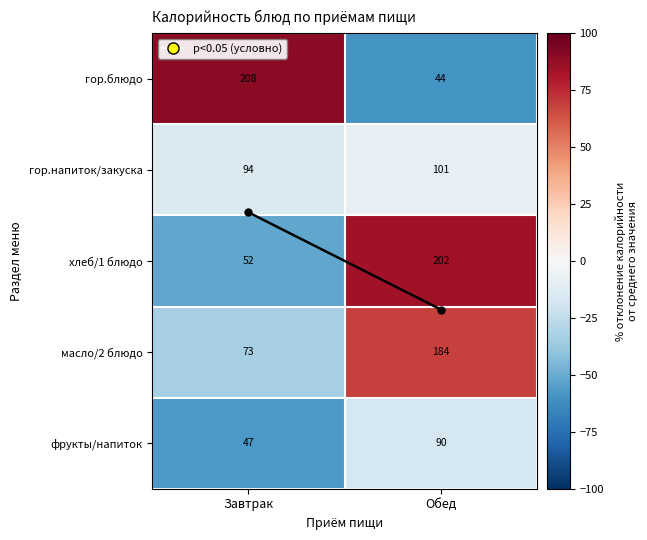

How many distinct data groups are displayed?

5